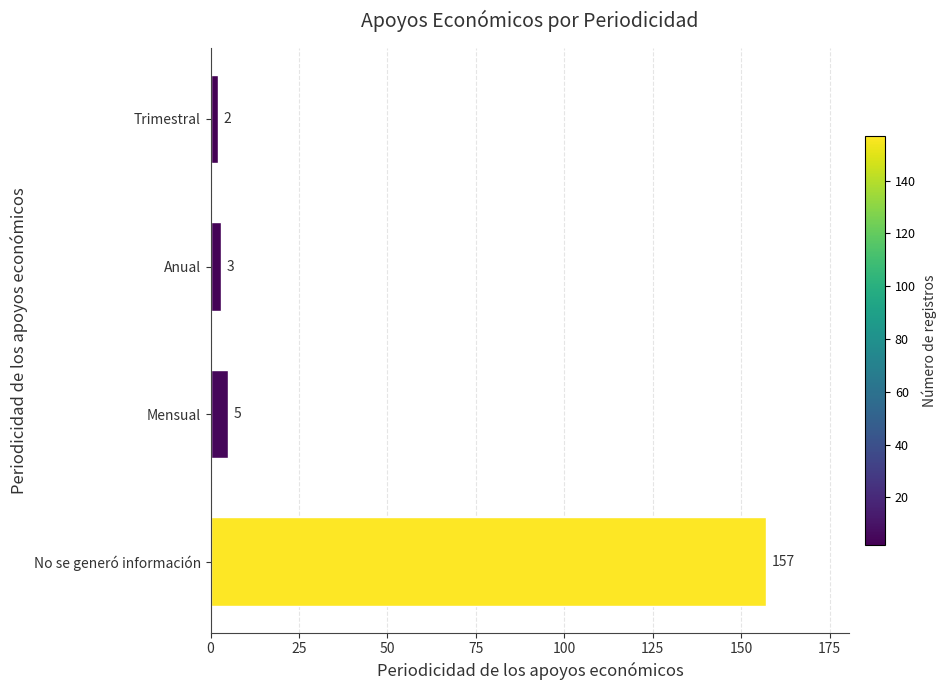

What is the approximate value at No se generó información, to the nearest 10?

160